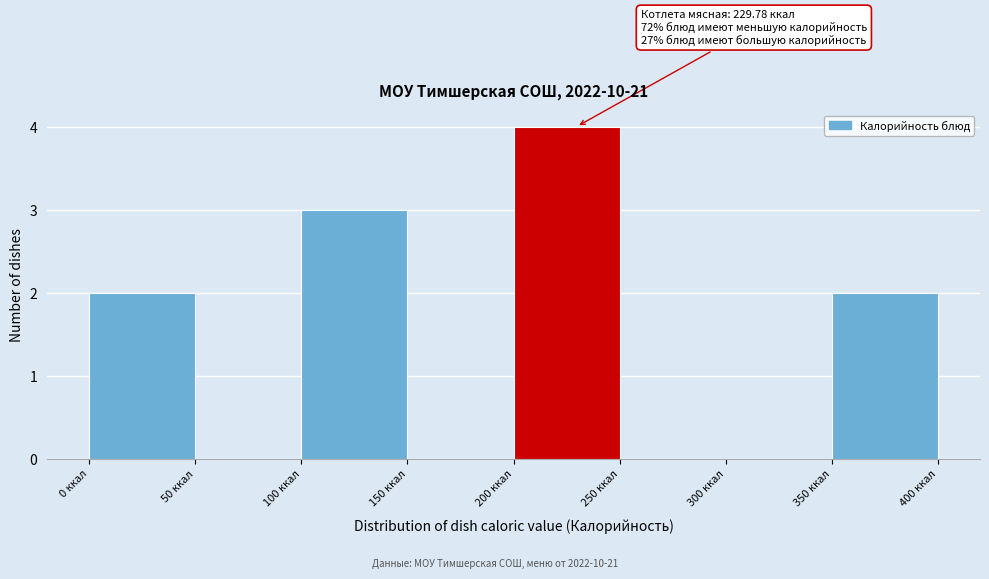

Over which range of the x-axis is the bar tallest?

200 to 250